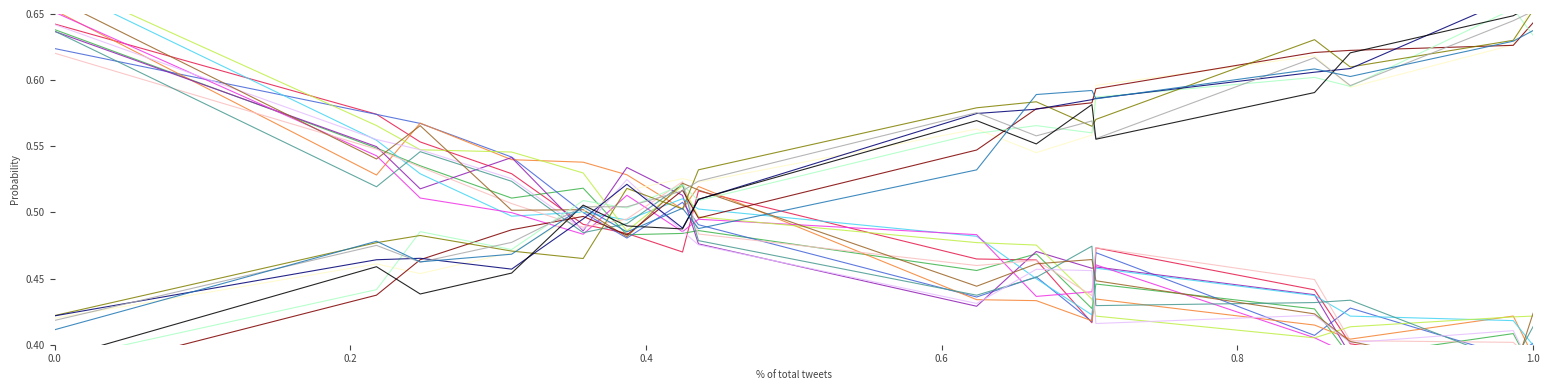

List the labels in order of WA_scaled value, smallest first.

5, 97, 86, 120, 149, 138, 163, 167, 267, 252, 266, 237, 331, 322, 372, 377